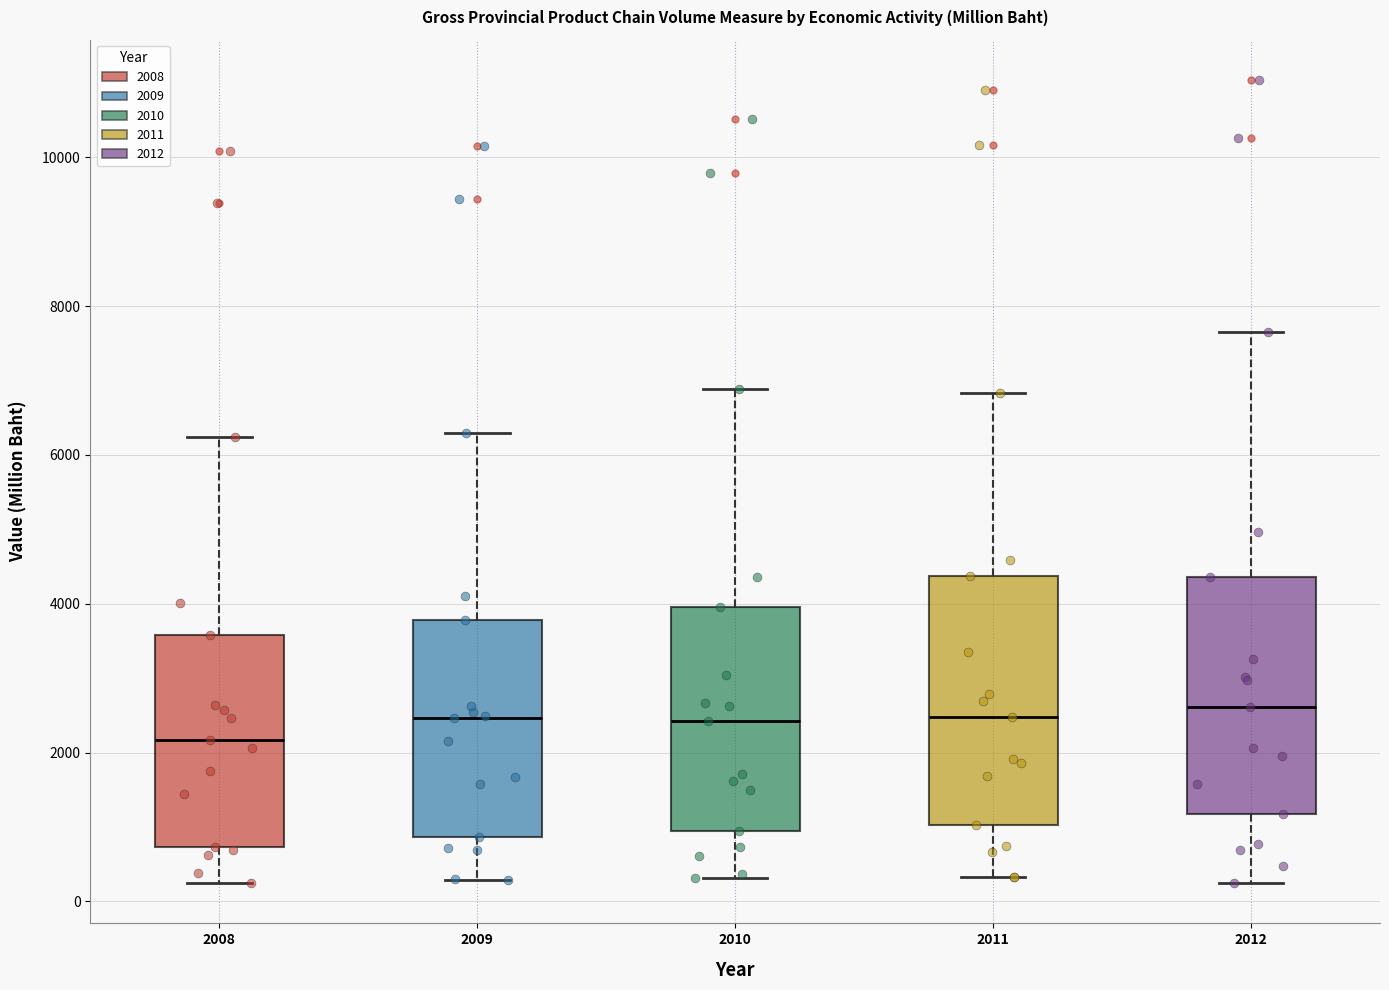

Reading left to right, read every box against the y-axis: the position of its median line, the range the box covers, and the ends of its whiskers. The values are not printed on the chart, so give them approximately, as read against the axis.

2008: median 2200, box 800 to 3600, whiskers 200 to 6200
2009: median 2400, box 800 to 3800, whiskers 200 to 6400
2010: median 2400, box 1000 to 4000, whiskers 400 to 6800
2011: median 2400, box 1000 to 4400, whiskers 400 to 6800
2012: median 2600, box 1200 to 4400, whiskers 200 to 7600